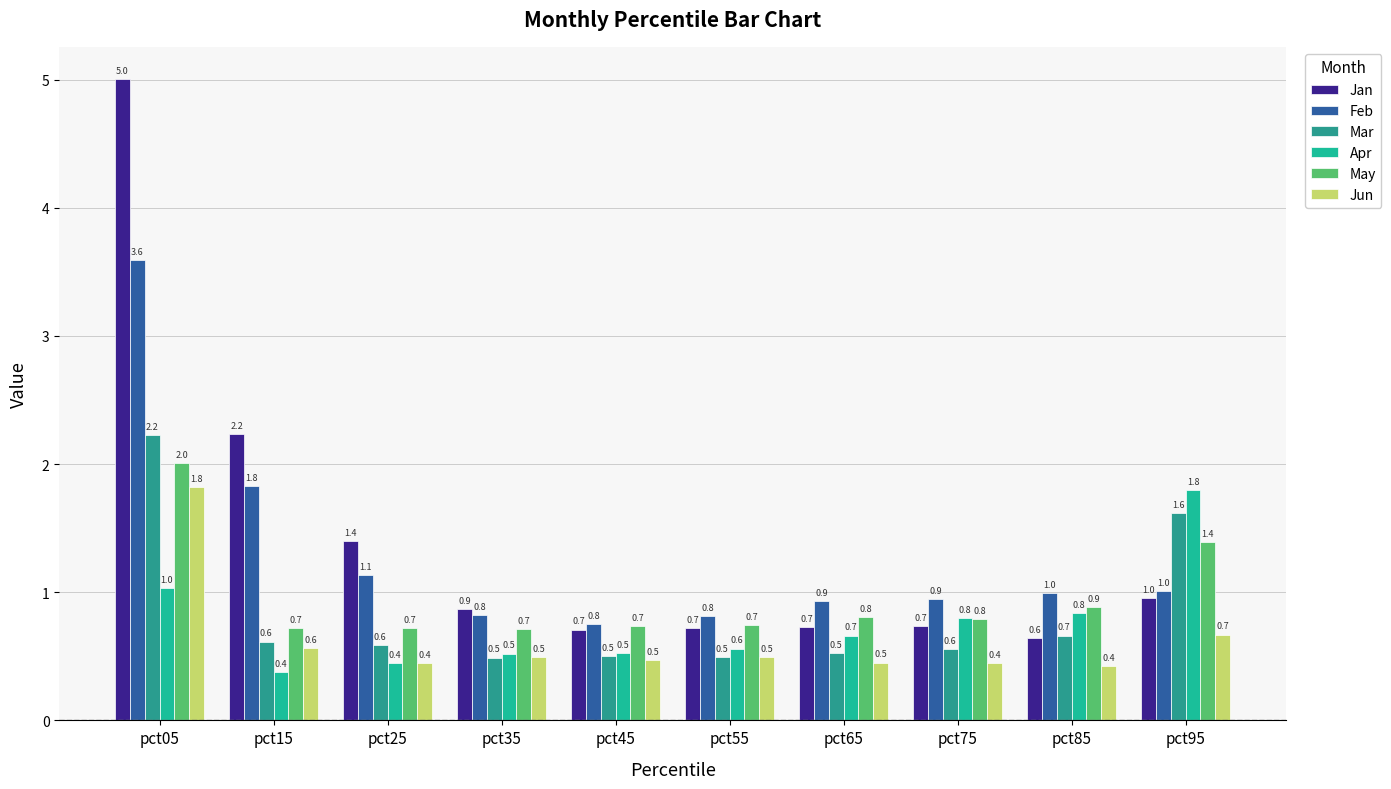

What are all the series names shown in the legend?

Jan, Feb, Mar, Apr, May, Jun